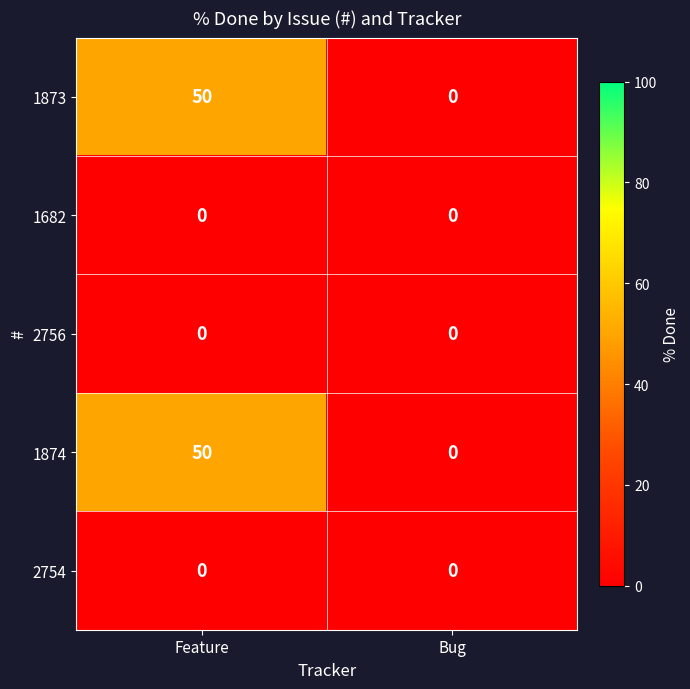

True or false: 2754 has a value of 0 at Feature.

True